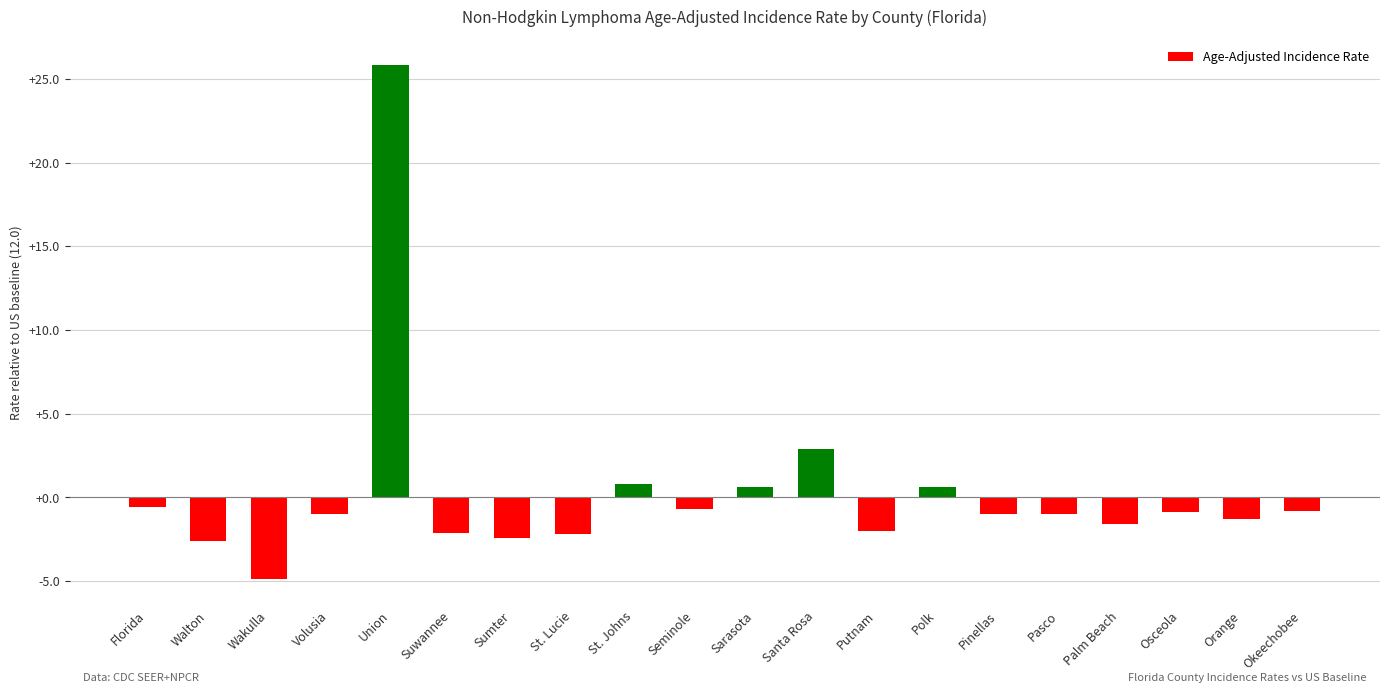

What is the label of the 17th bar from the right?

Volusia